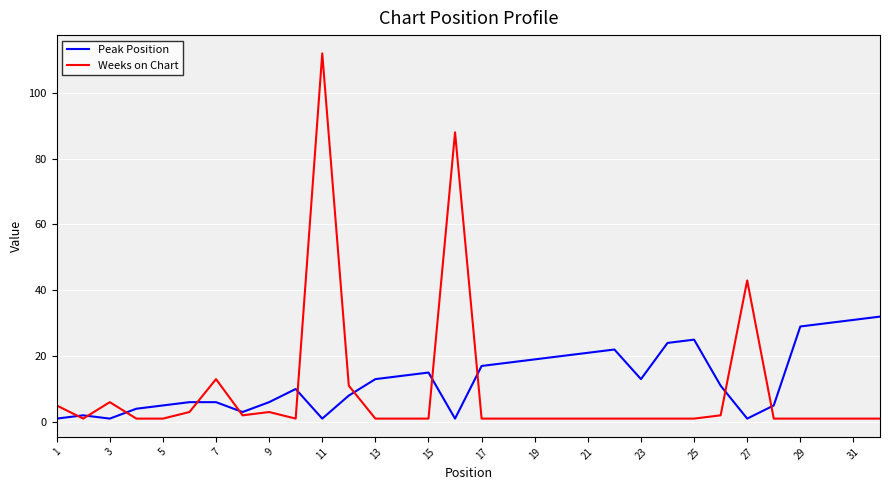

What is the highest value of the Peak Position series?

32